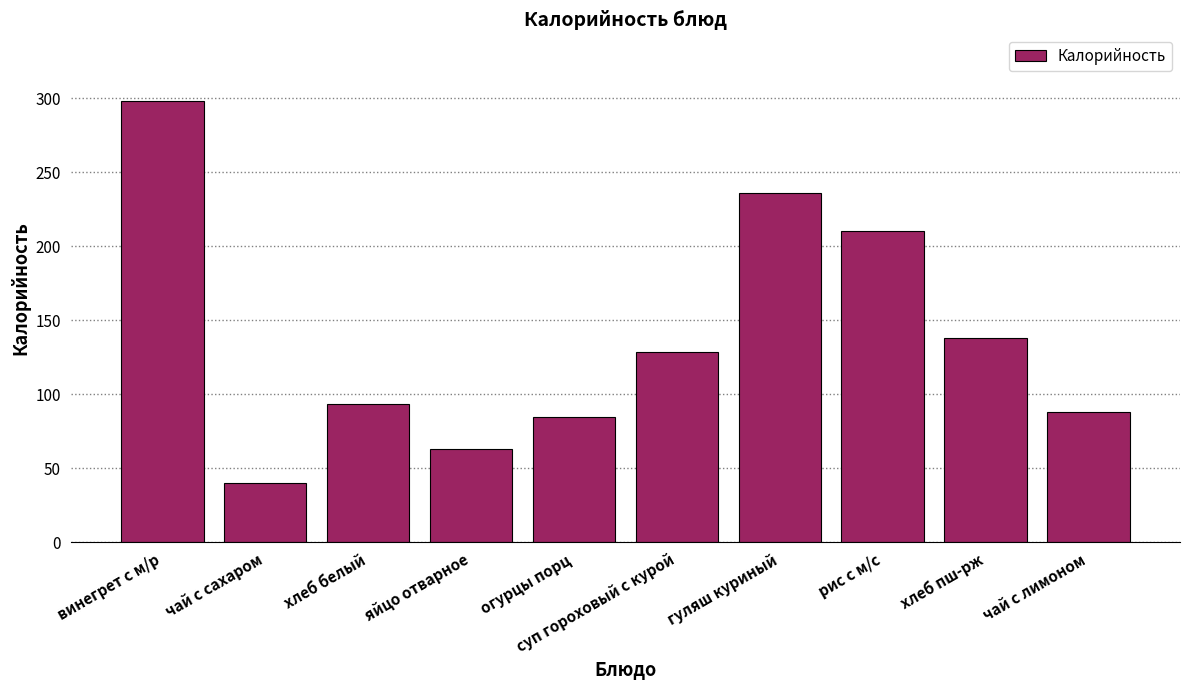

What is the label of the 9th bar from the left?

хлеб пш-рж